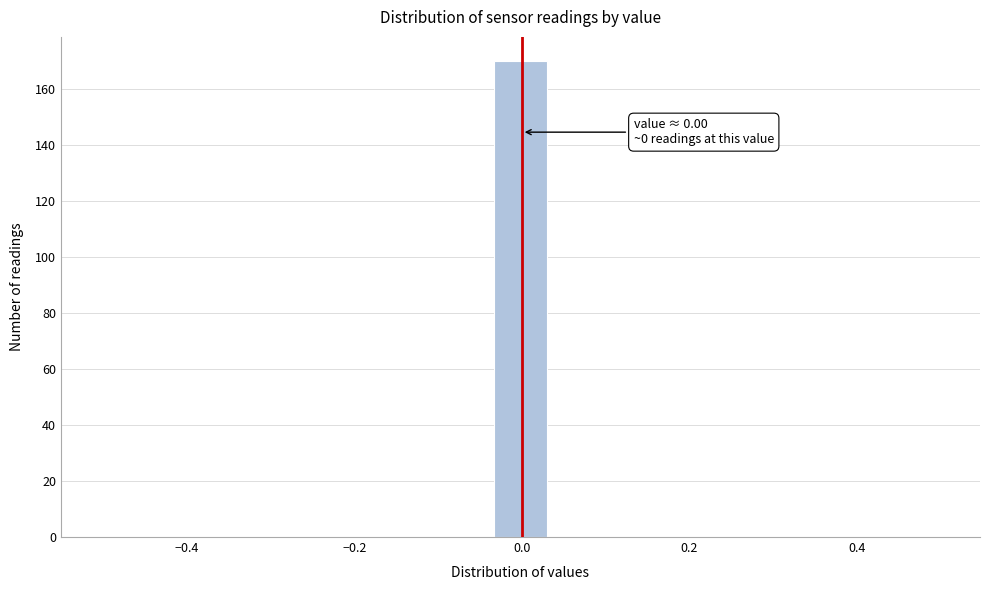

Read against the x-axis, roughly where is the centre of the tallest bar?

0.00